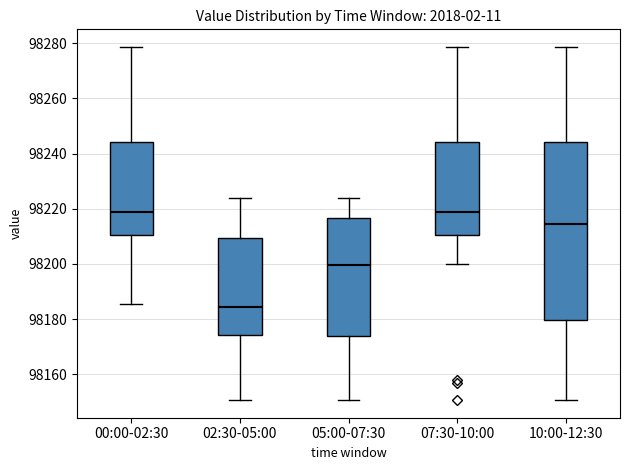

Where is the lower edge of the box for 05:00-07:30 on the y-axis? The values are not printed on the chart, so give them approximately, as read against the axis.

98174